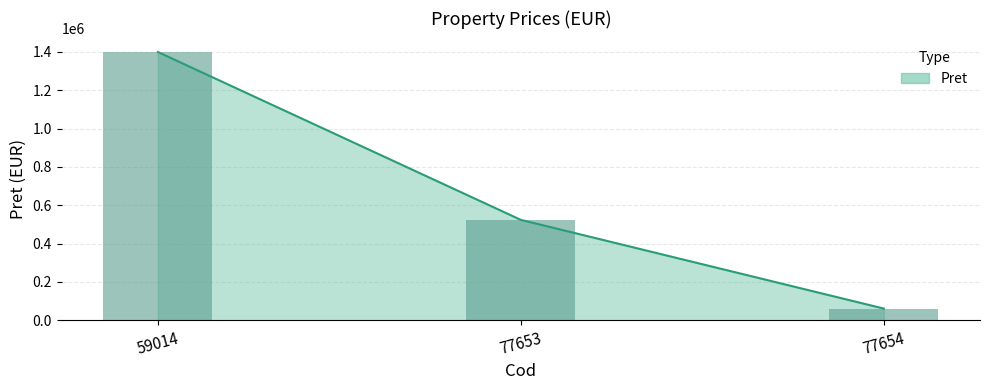

The value at 77653 is 769578. True or false?

False